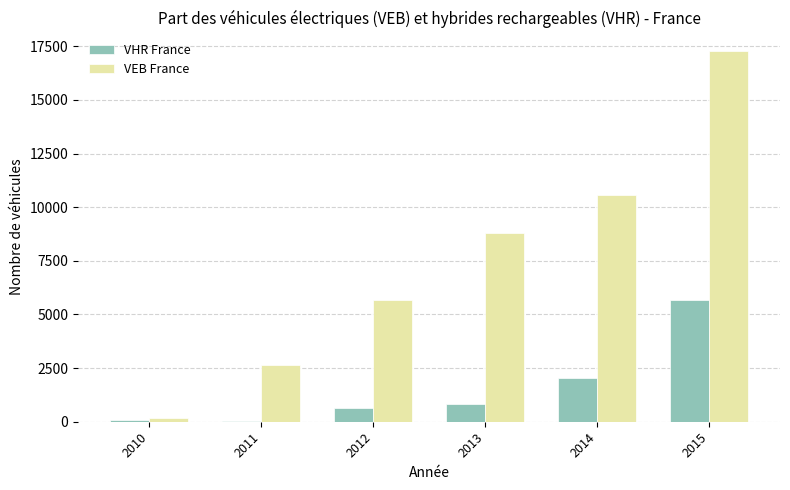

What is the sum of all VHR France values?

9344